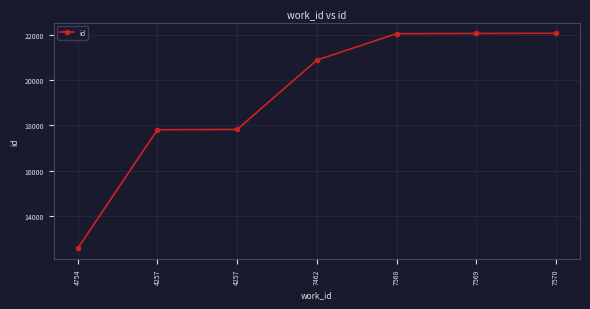

True or false: the data has more than 0 interior local peaks.

False